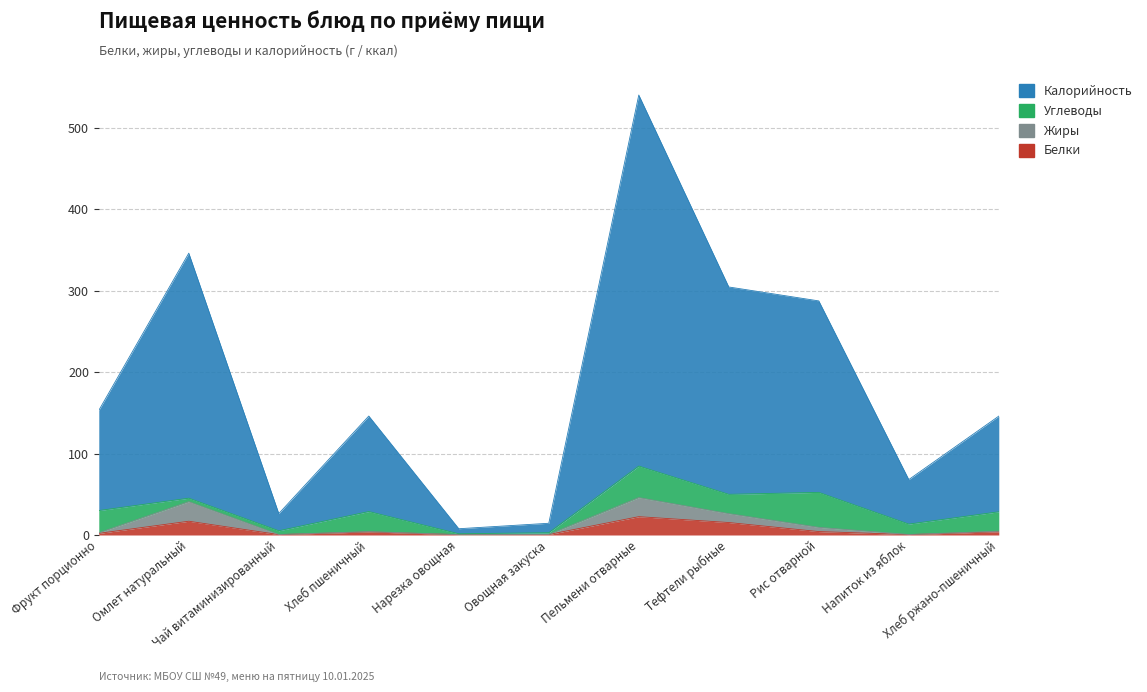

At which category is the sum across all series the highest?

Пельмени отварные